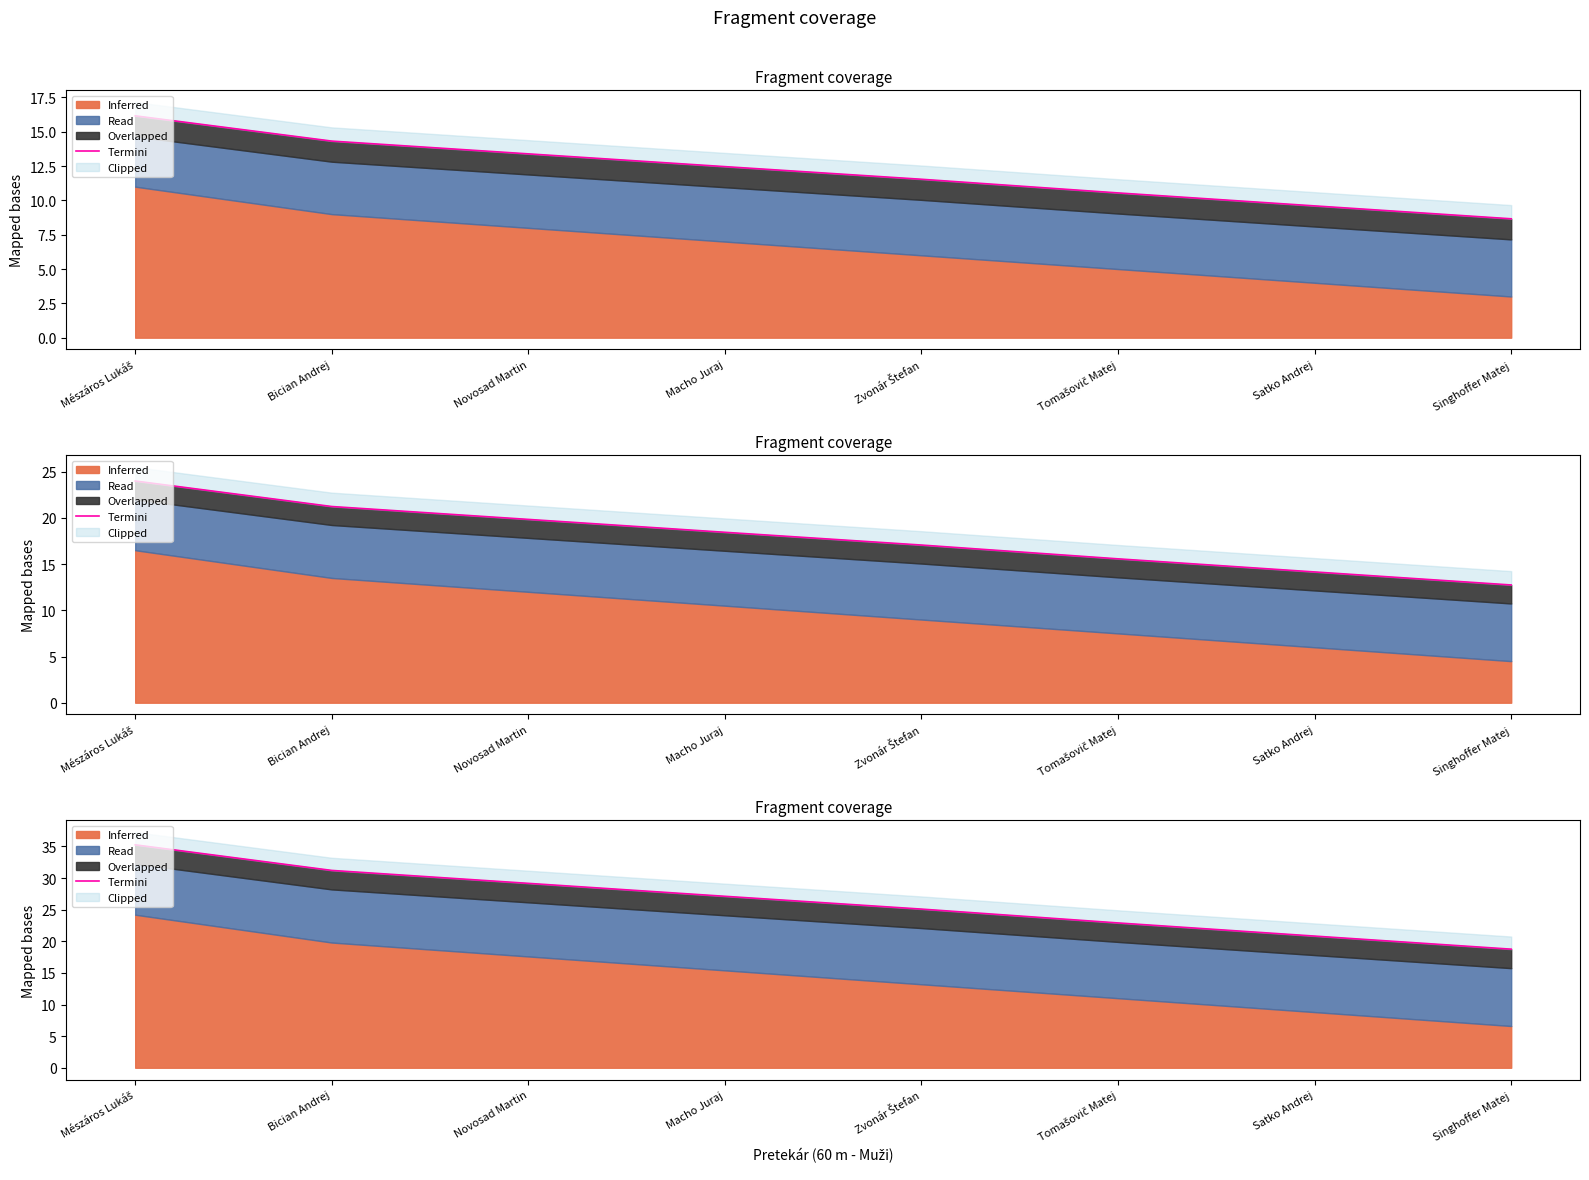

What is the label of the 4th point from the right?

Zvonár Štefan